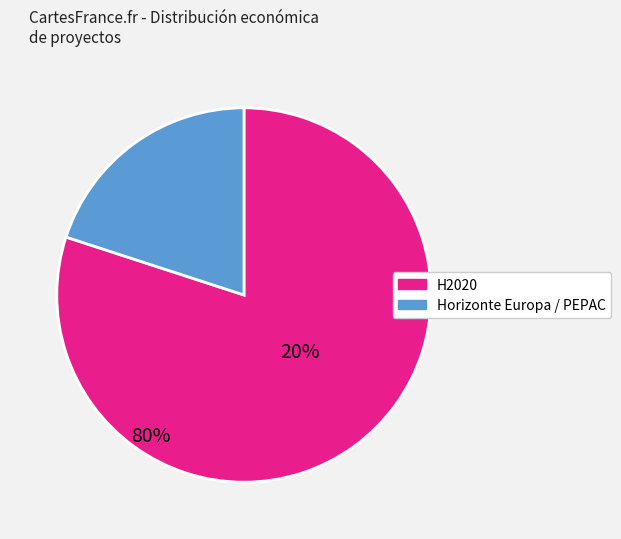

Does any single category account for the majority?

Yes